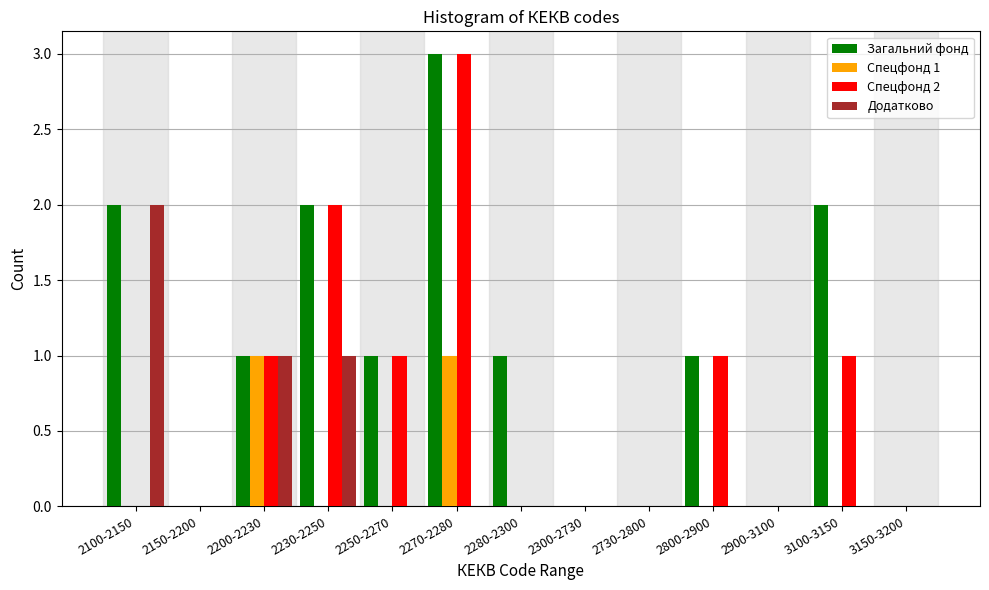

At which label does Спецфонд 2 reach its peak?

2270-2280